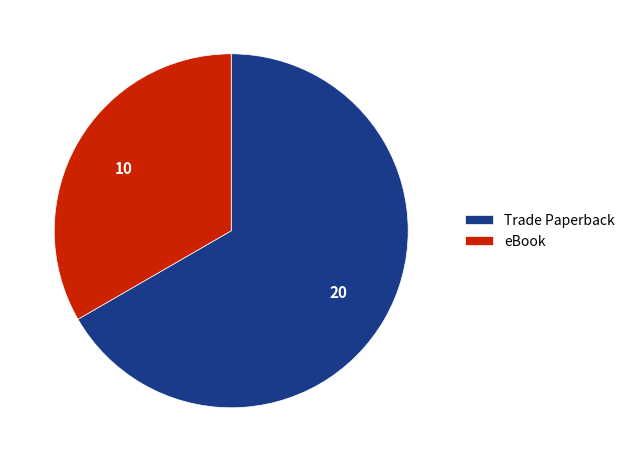

Is it true that eBook is 33% of the pie?

True